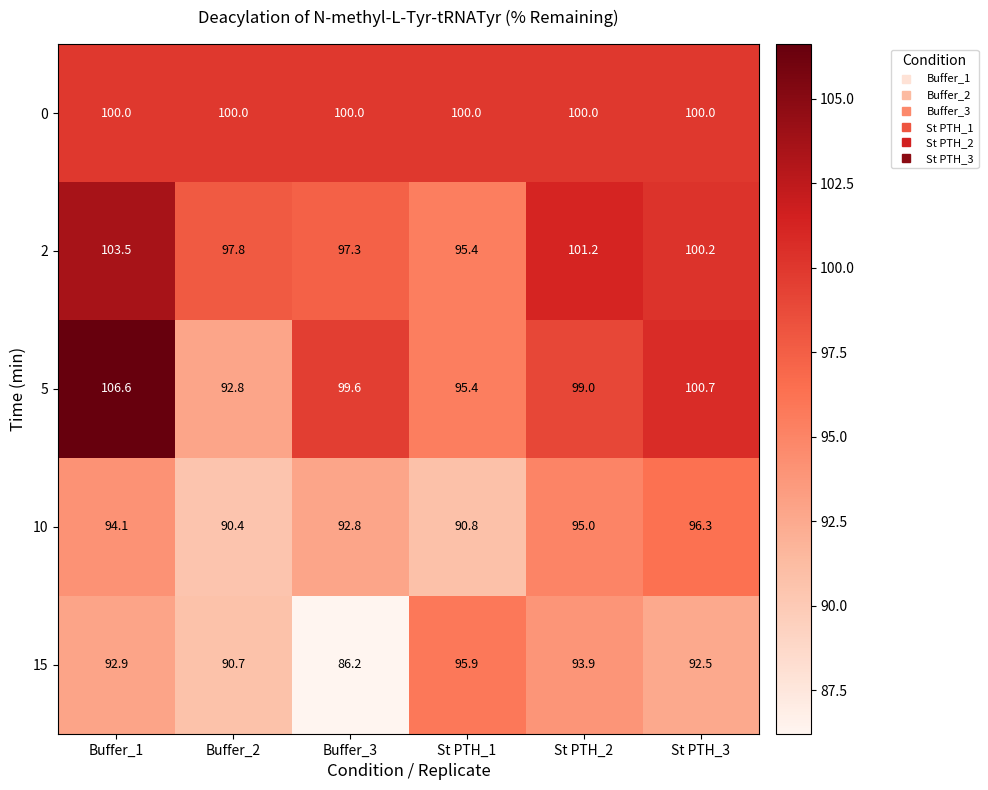

What is the difference between the second highest and minimum values in the 2 series?

5.8